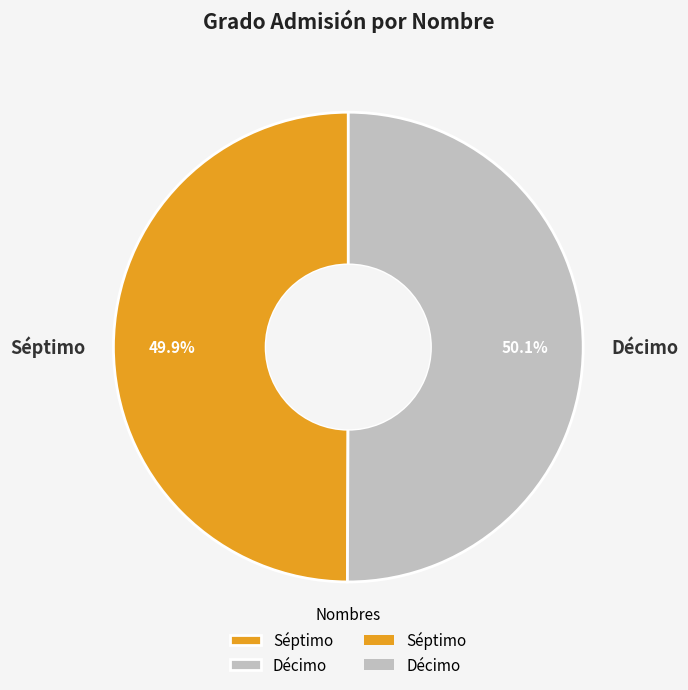

Approximately how many times larger is the value at Séptimo compared to Décimo?

1.0